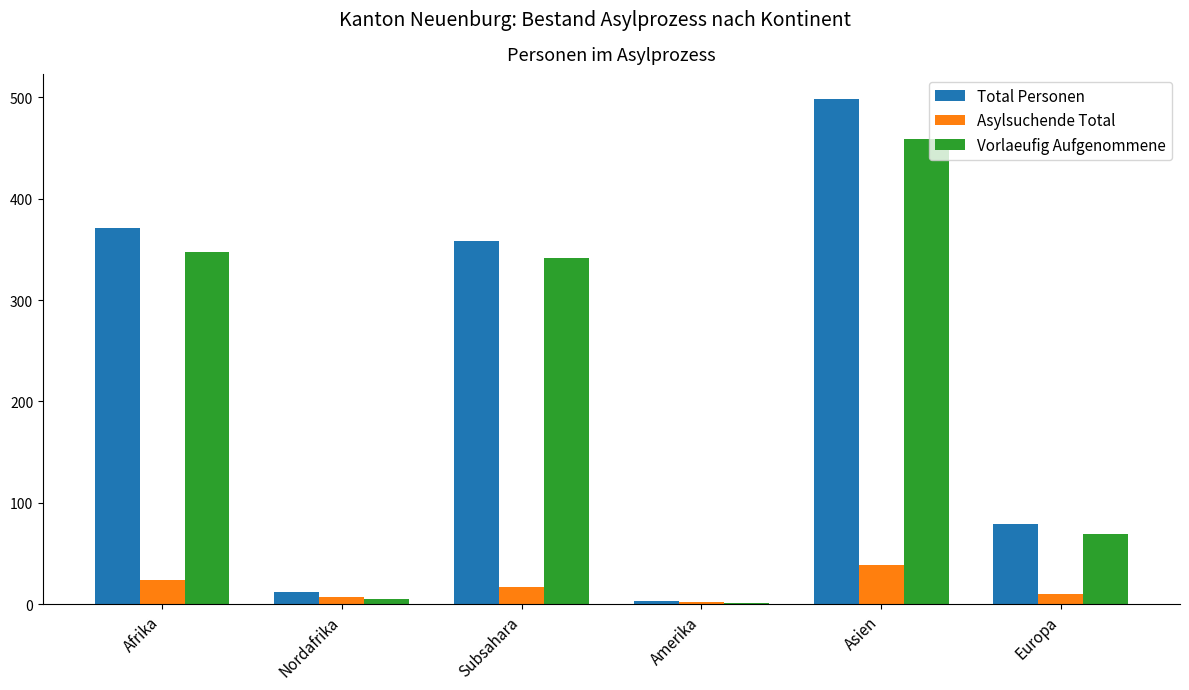

Between Afrika and Amerika, which series saw the biggest shift?

Total Personen